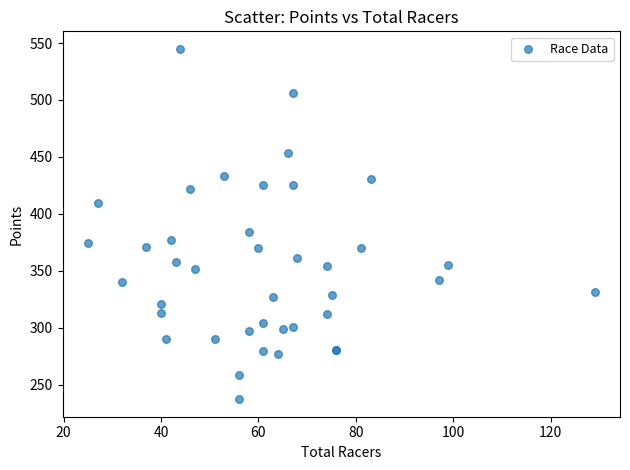

What Y value in the scatter plot is closest to 391?

384.2